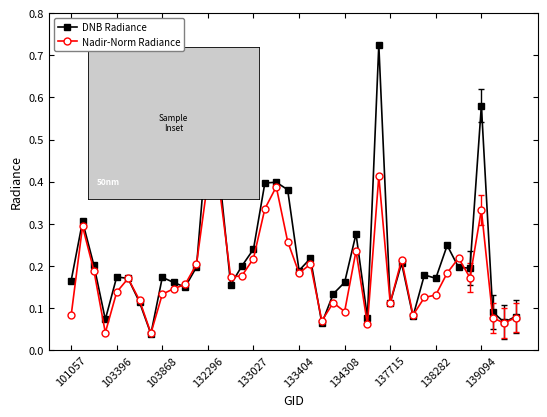

Which series has the largest range (max minus min)?

DNB Radiance